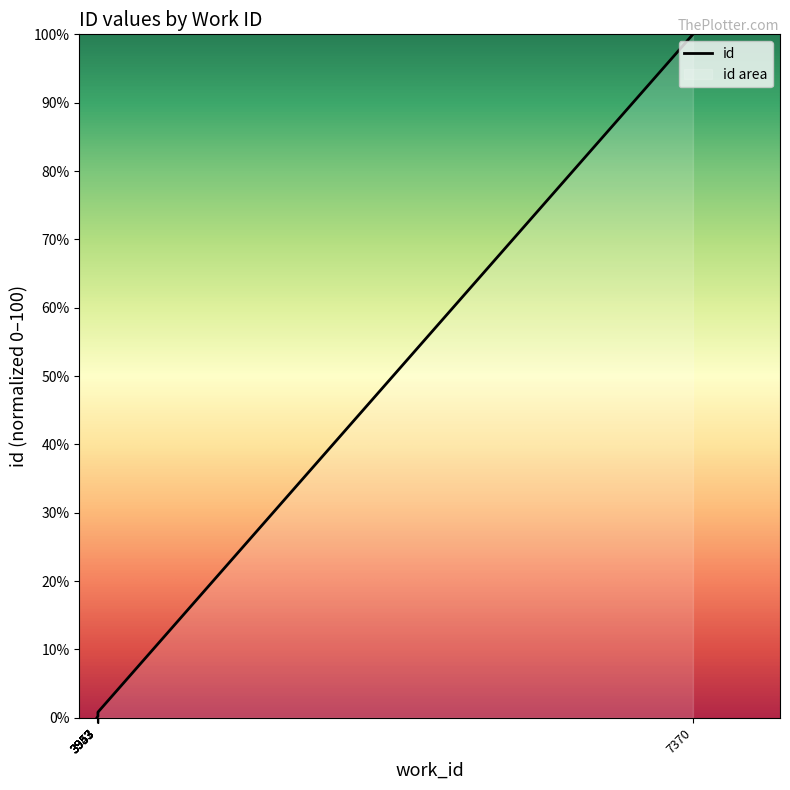

What is the sum of the values at 3953 and 3953?

1.1